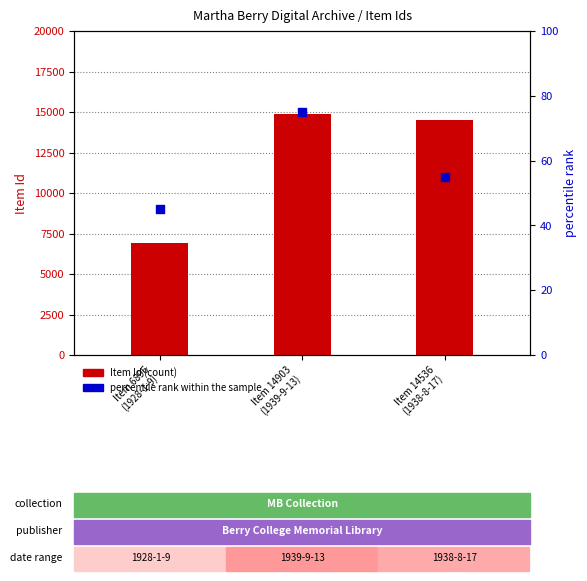

Which series has the largest total across all categories?

Item Id